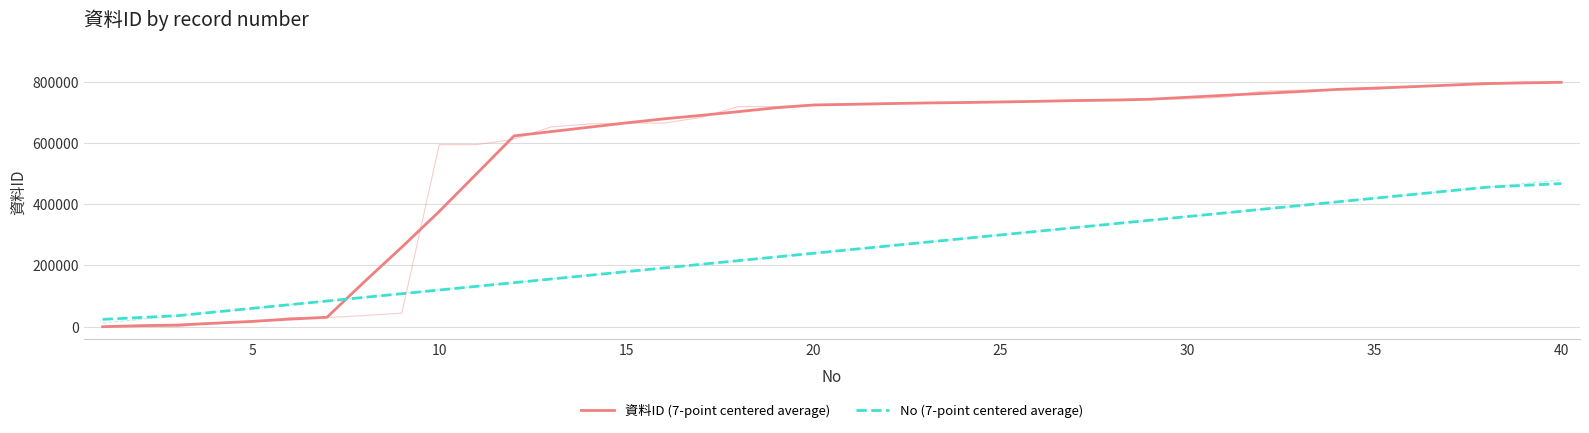

What is the sum of all No (7-point centered average) values?

9821783.7